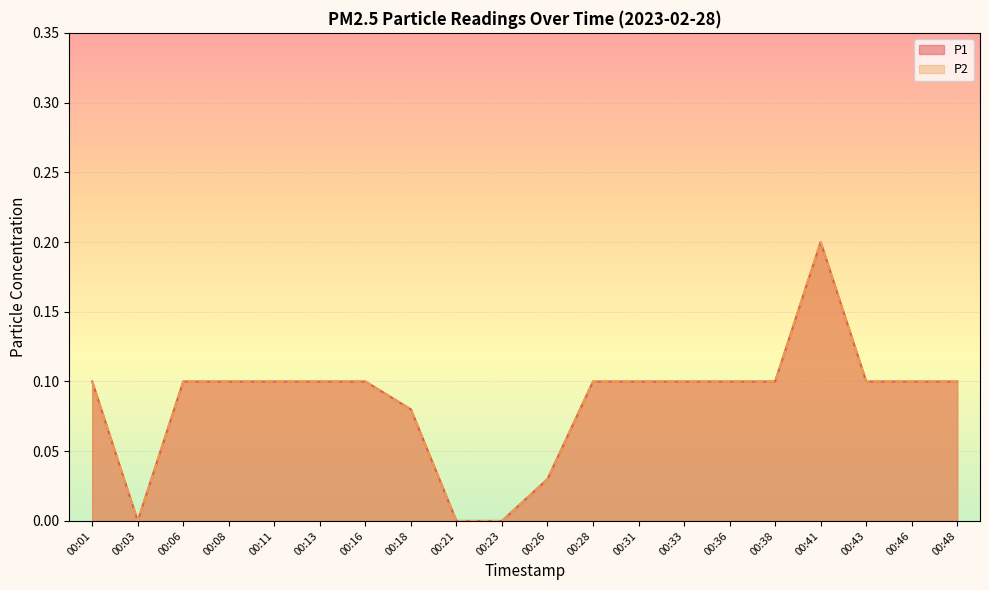

What value does the P1 series have at 00:36?

0.1